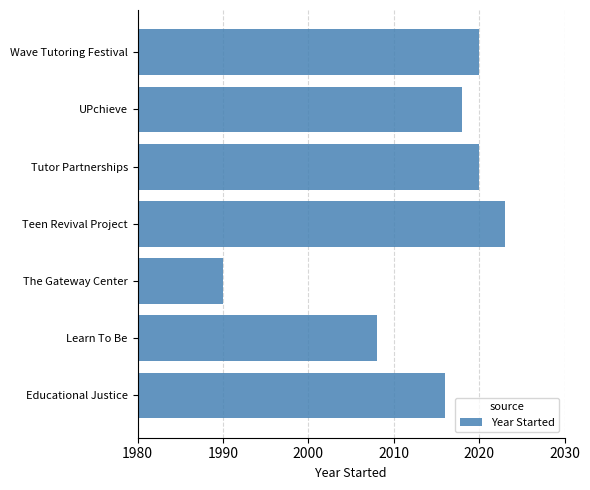

Approximately how many times larger is the value at Learn To Be compared to Wave Tutoring Festival?

1.0